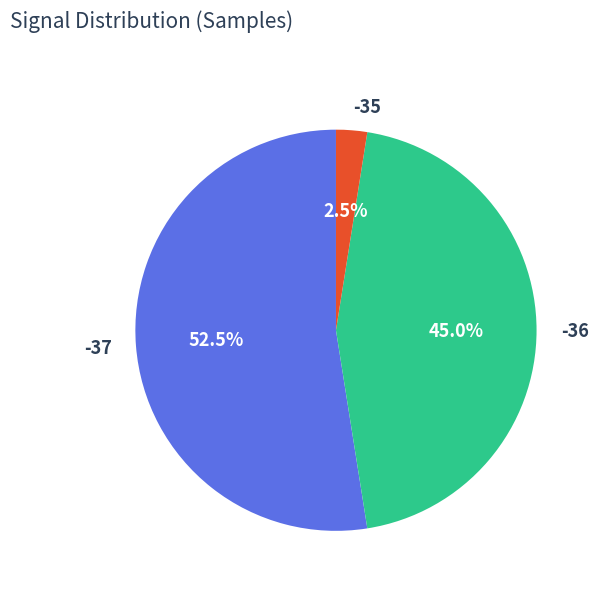

Which has a higher value, -35 or -36?

-36